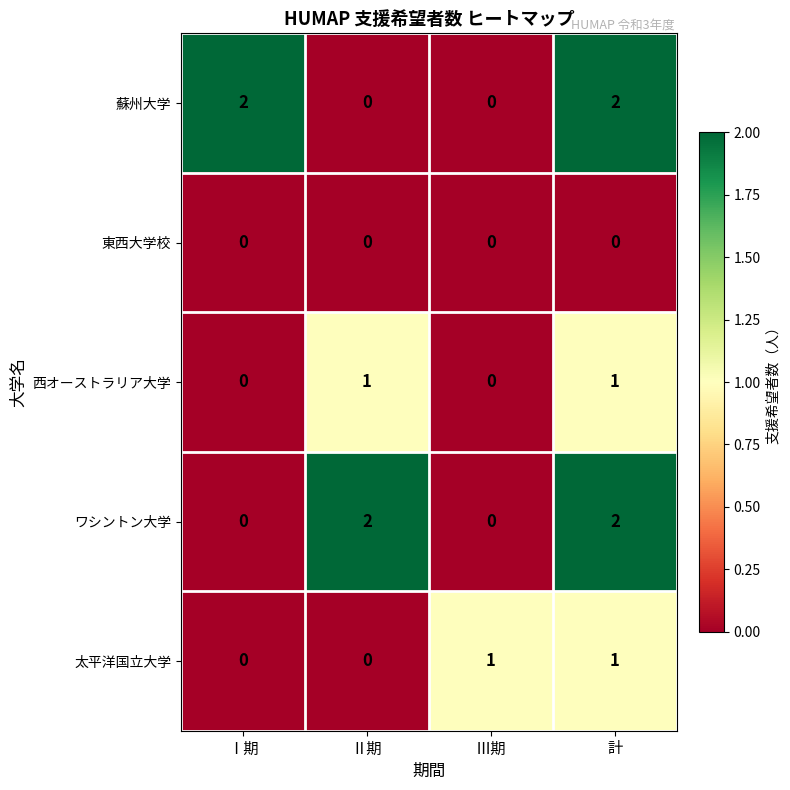

What is the total value across all series at Ⅱ期?

3